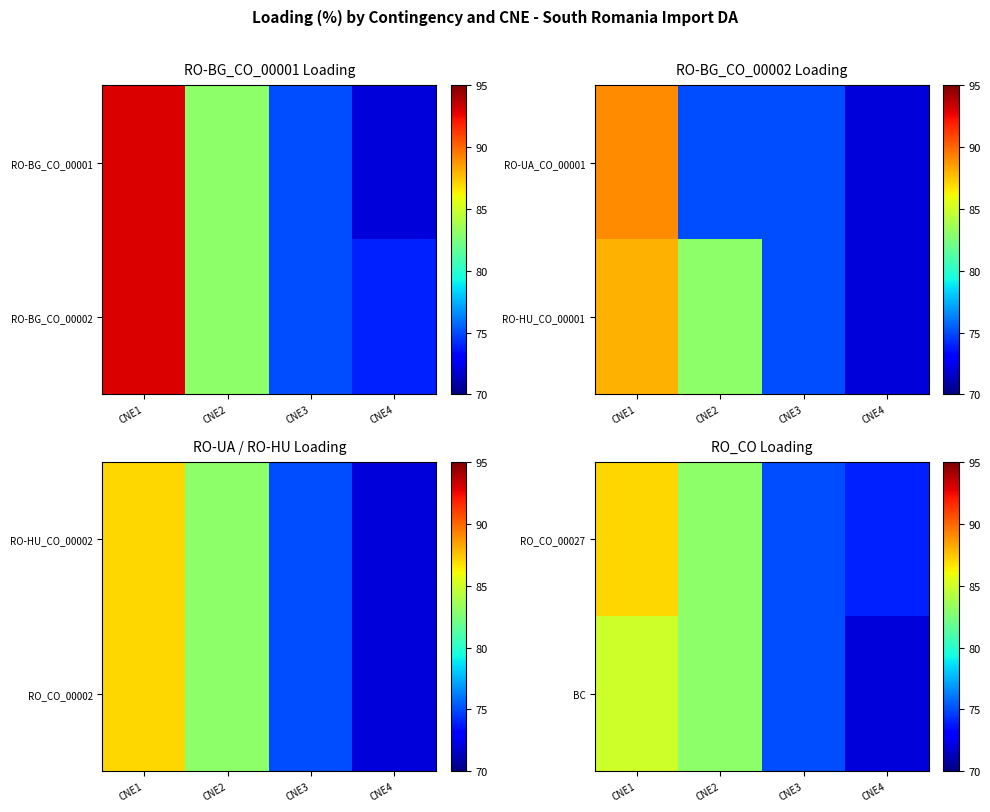

Between CNE2 and CNE4, which is larger?

CNE2